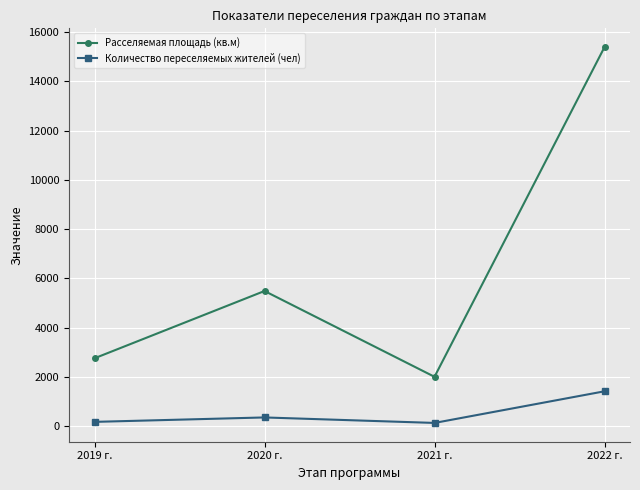

At which category does the chart reach its peak across all series?

2022 г.